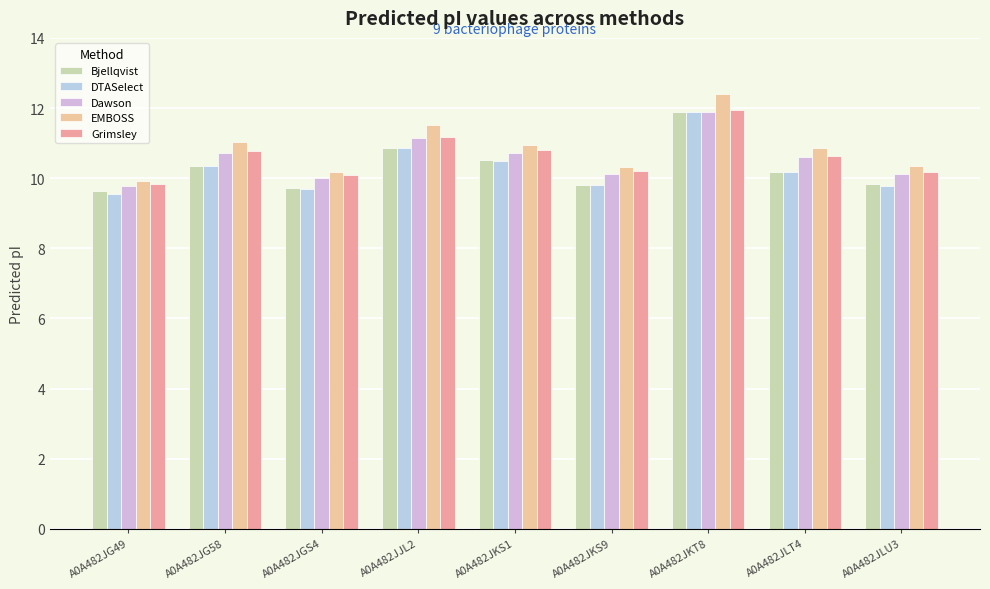

Between A0A482JGS4 and A0A482JLT4, which series saw the biggest shift?

EMBOSS